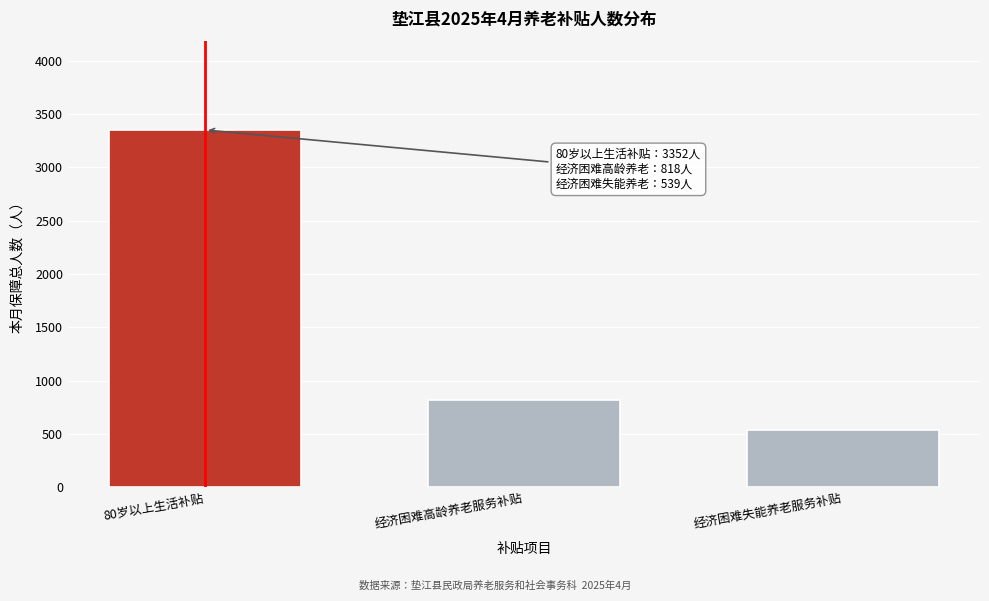

Reading left to right, transcribe all the data shown in this chart.

3352	818	539